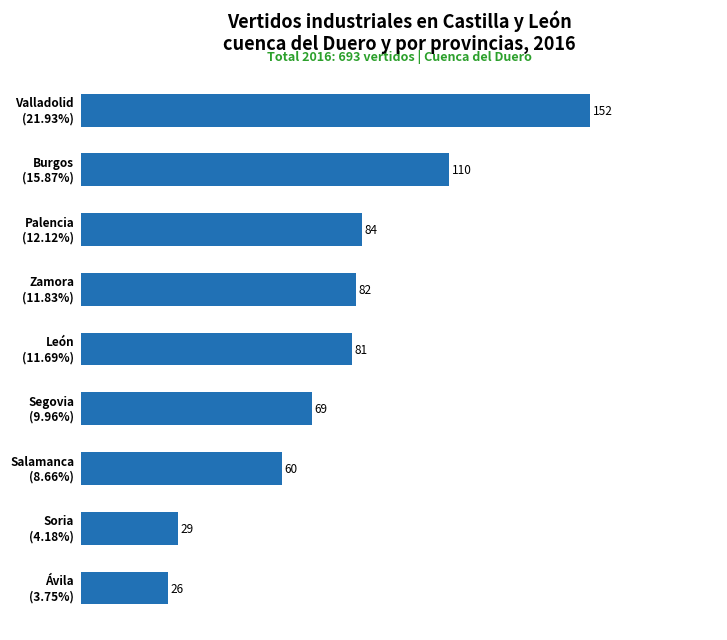

What is the difference between the maximum and second lowest values?

123